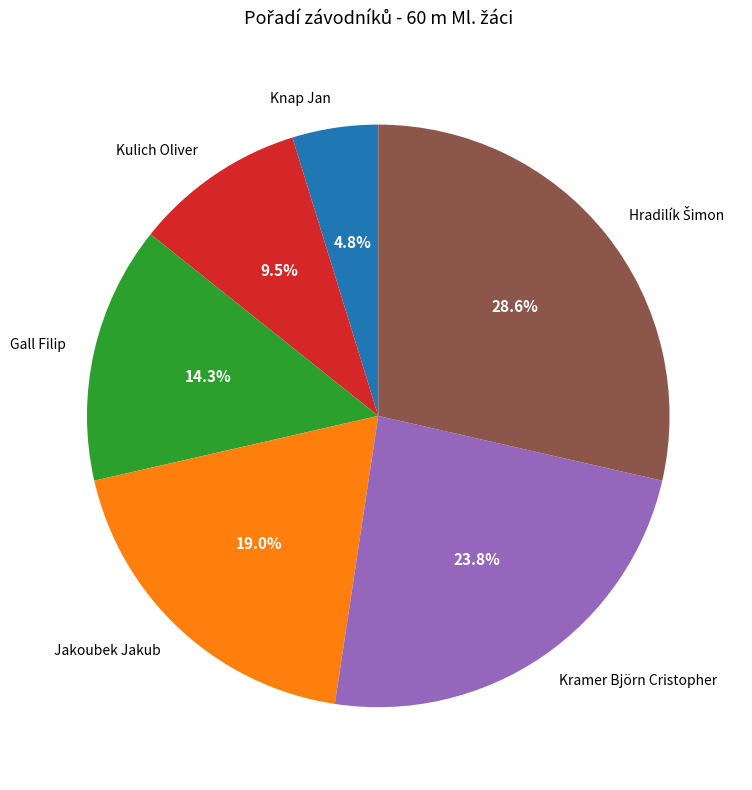

The Jakoubek Jakub slice represents 26% of the pie. True or false?

False